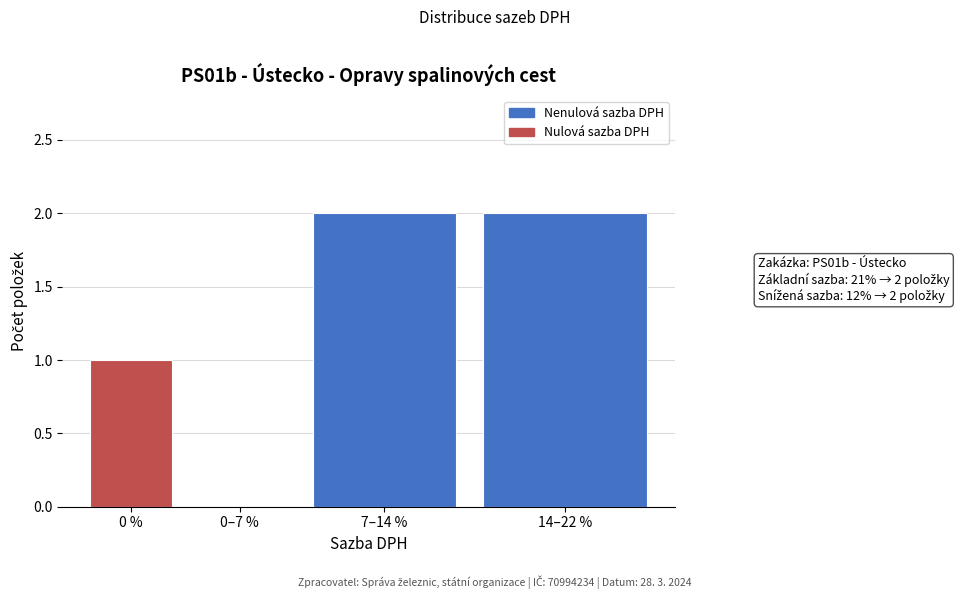

Reading left to right, list all the values displayed in this chart.

0 %=1	0–7 %=0	7–14 %=2	14–22 %=2